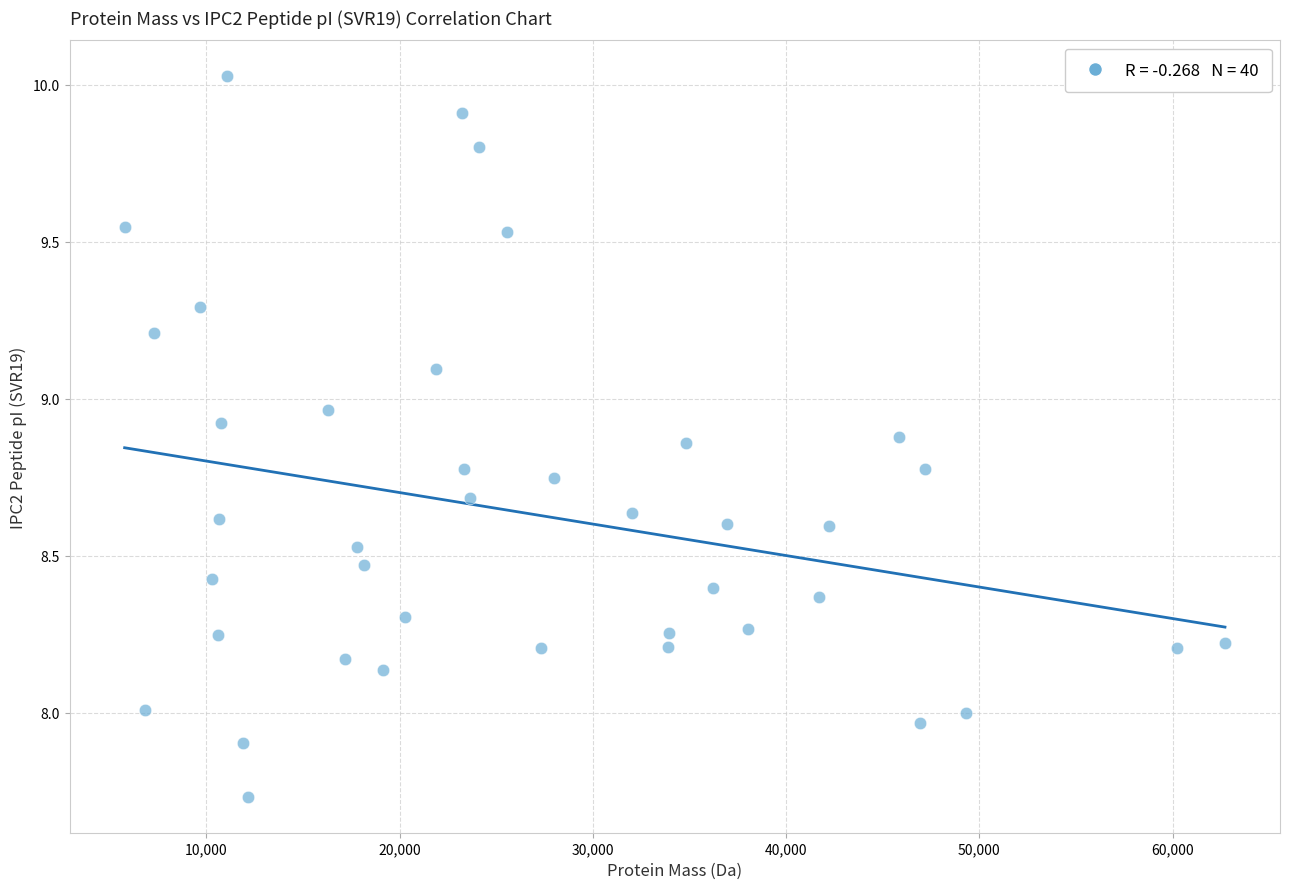

What is the range of X values (max minus min)?

56928.9